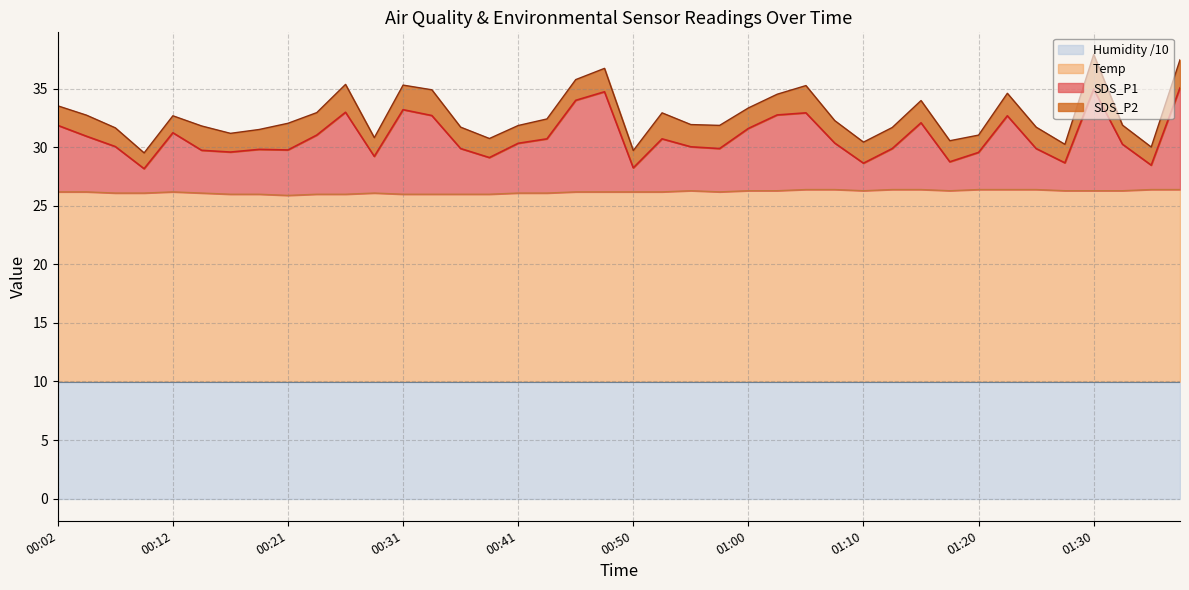

What is the highest value of the Humidity /10 series?

10.0